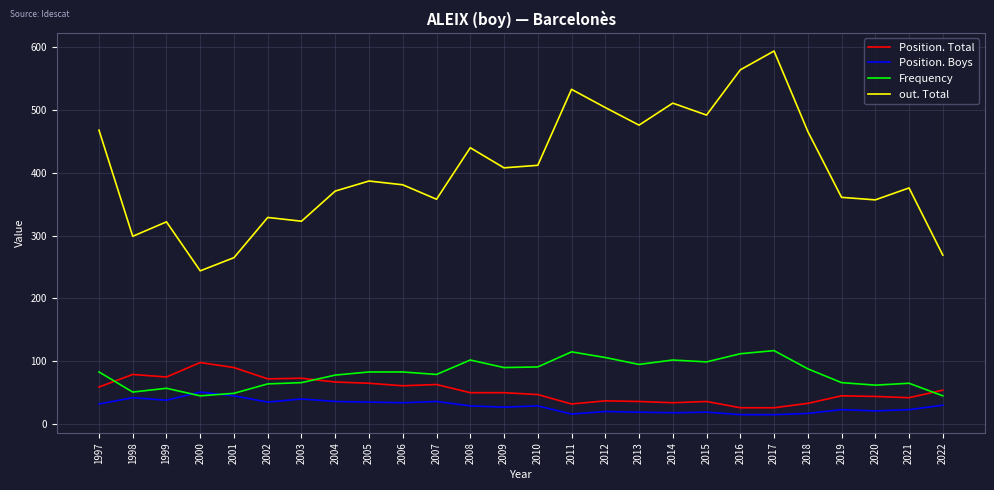

Which category has the highest value in the out. Total series?

2017